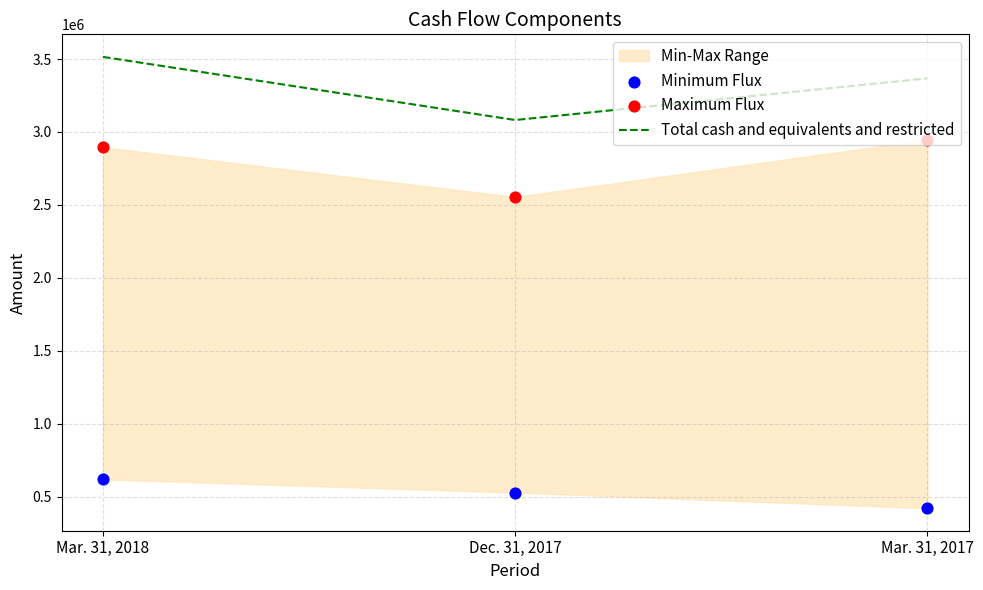

What are all the series names shown in the legend?

Total cash and equivalents and restricted, Minimum Flux, Maximum Flux